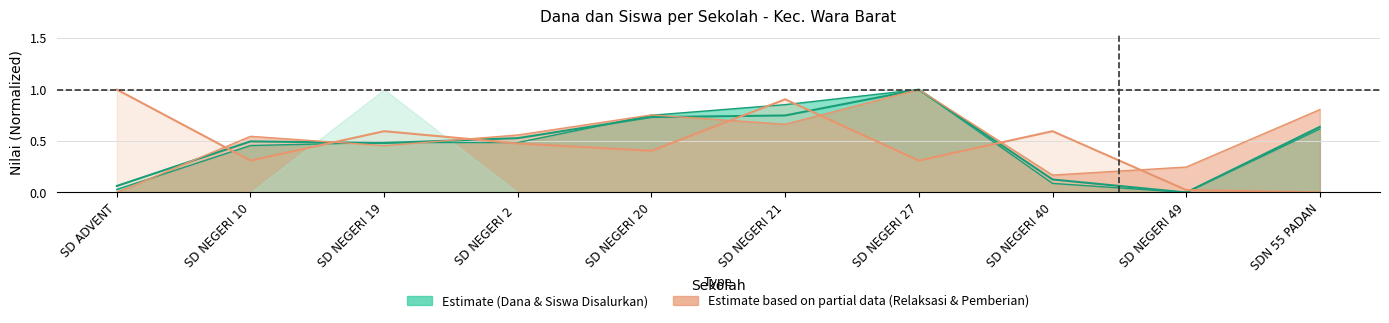

In Siswa Pemberian, how many points are higher than both neighbors (excluding endpoints)?

3